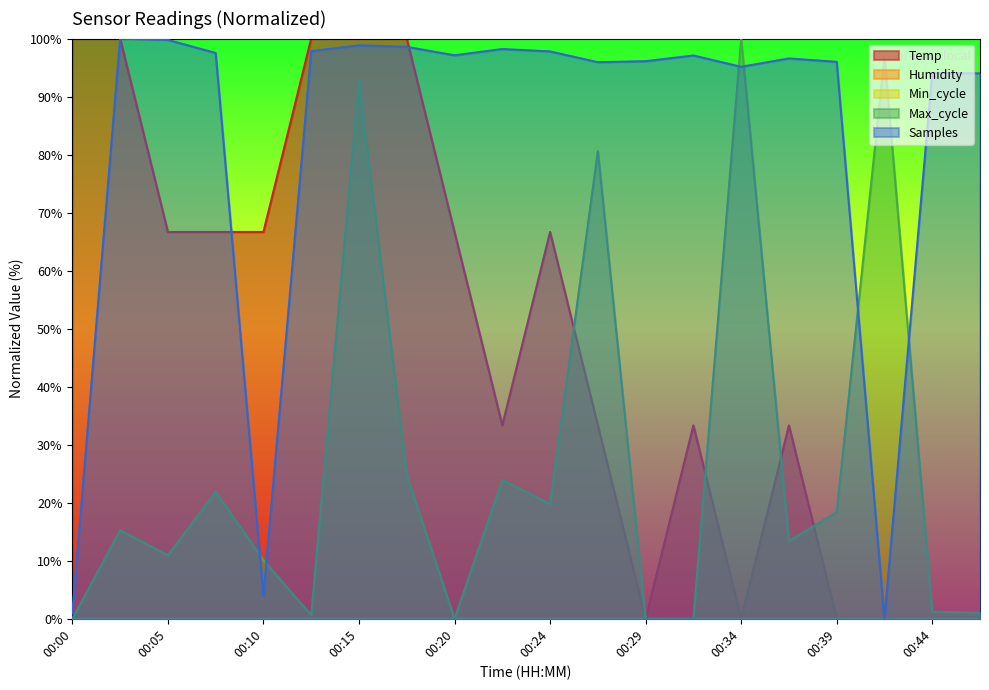

Reading left to right, extract all data points from this chart.

Temp: 100.0	100.0	66.7	66.7	66.7	100.0	100.0	100.0	66.7	33.3	66.7	33.3	0.0	33.3	0.0	33.3	0.0	0.0	0.0	0.0
Max_cycle: 0.0	15.3	10.9	21.9	10.1	0.6	92.8	24.7	0.0	23.9	19.8	80.6	0.0	0.0	100.0	13.4	18.4	96.9	1.2	1.0
Samples: 1.0	100.0	99.8	97.5	4.0	97.8	98.8	98.6	97.1	98.2	97.8	95.9	96.1	97.1	95.1	96.6	96.0	0.0	94.1	94.0